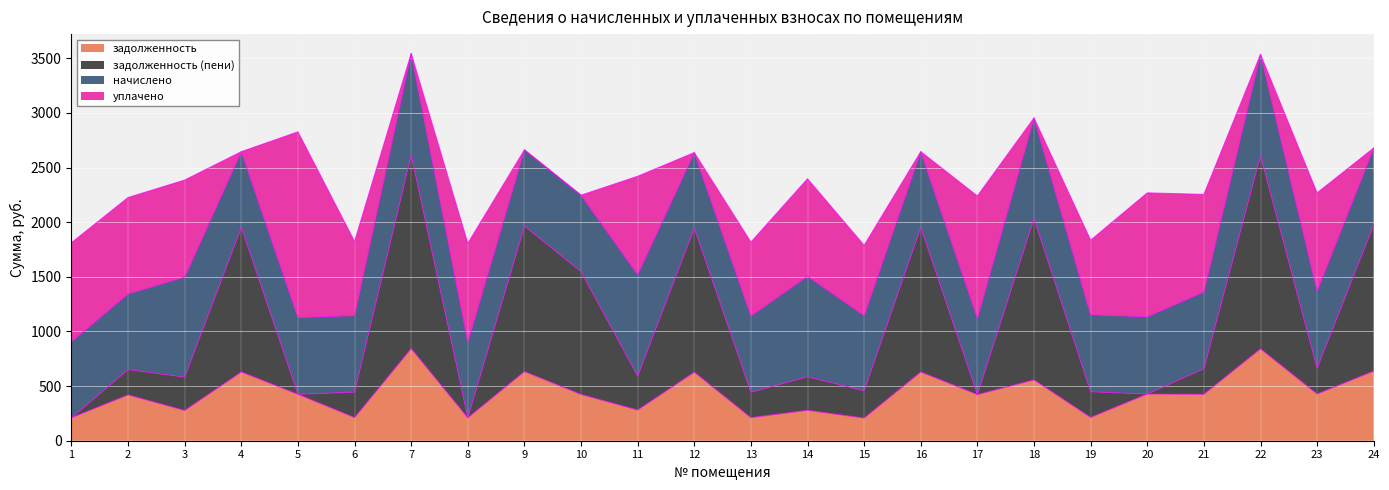

What is the sum of all задолженность values?

10468.4